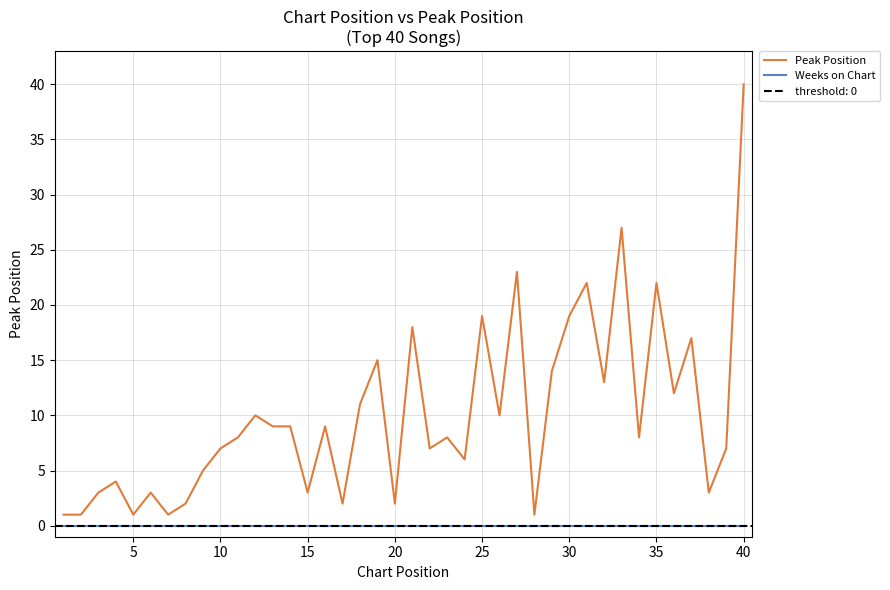

True or false: Weeks on Chart has a value of 0 at 5.

True